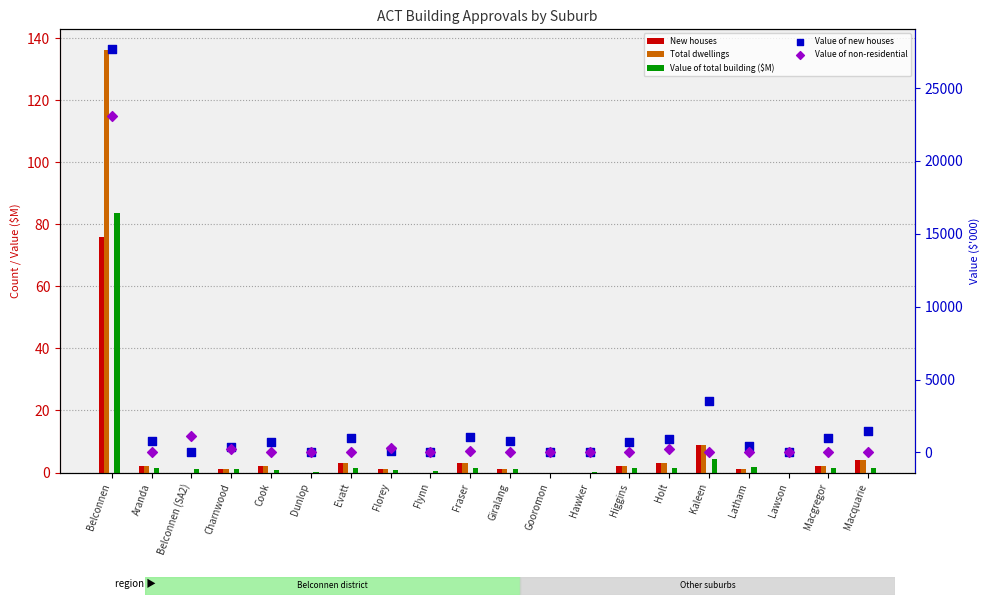

Is the value of Value of non-residential at Belconnen greater than the value of Total dwellings at Kaleen?

Yes